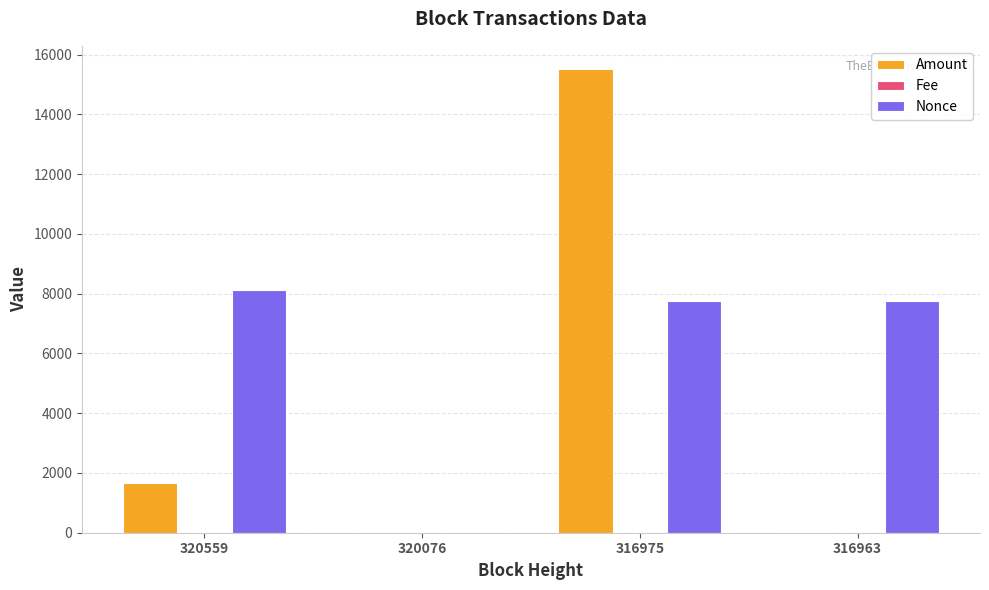

Is it true that Amount equals 1672.0 at 320559?

True